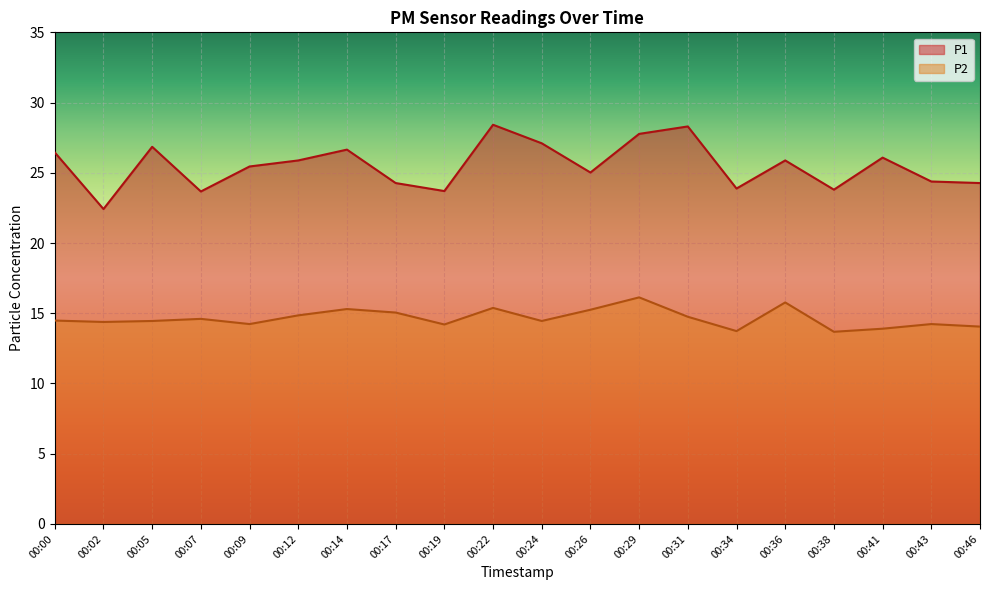

Which series has the largest total across all categories?

P1